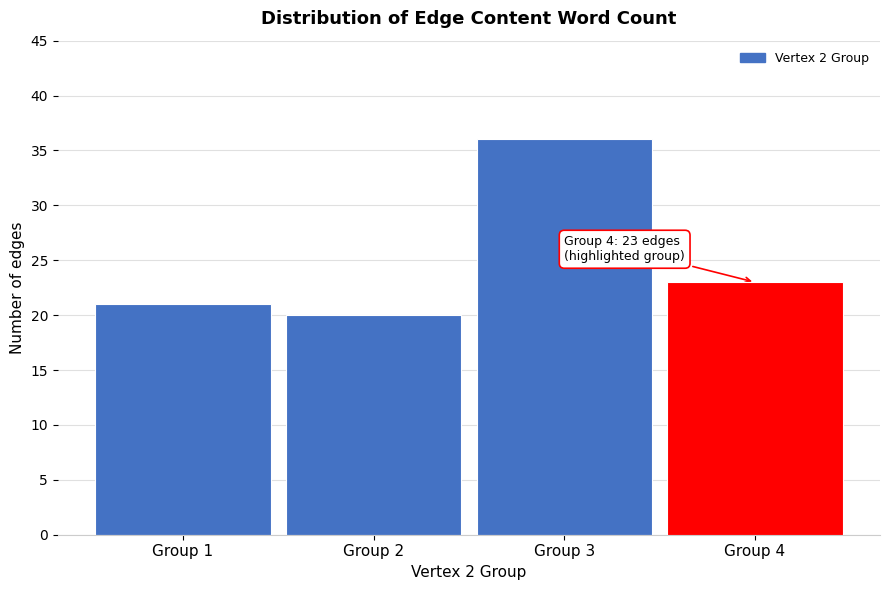

Over which range of the x-axis is the bar tallest?

2.5 to 3.5